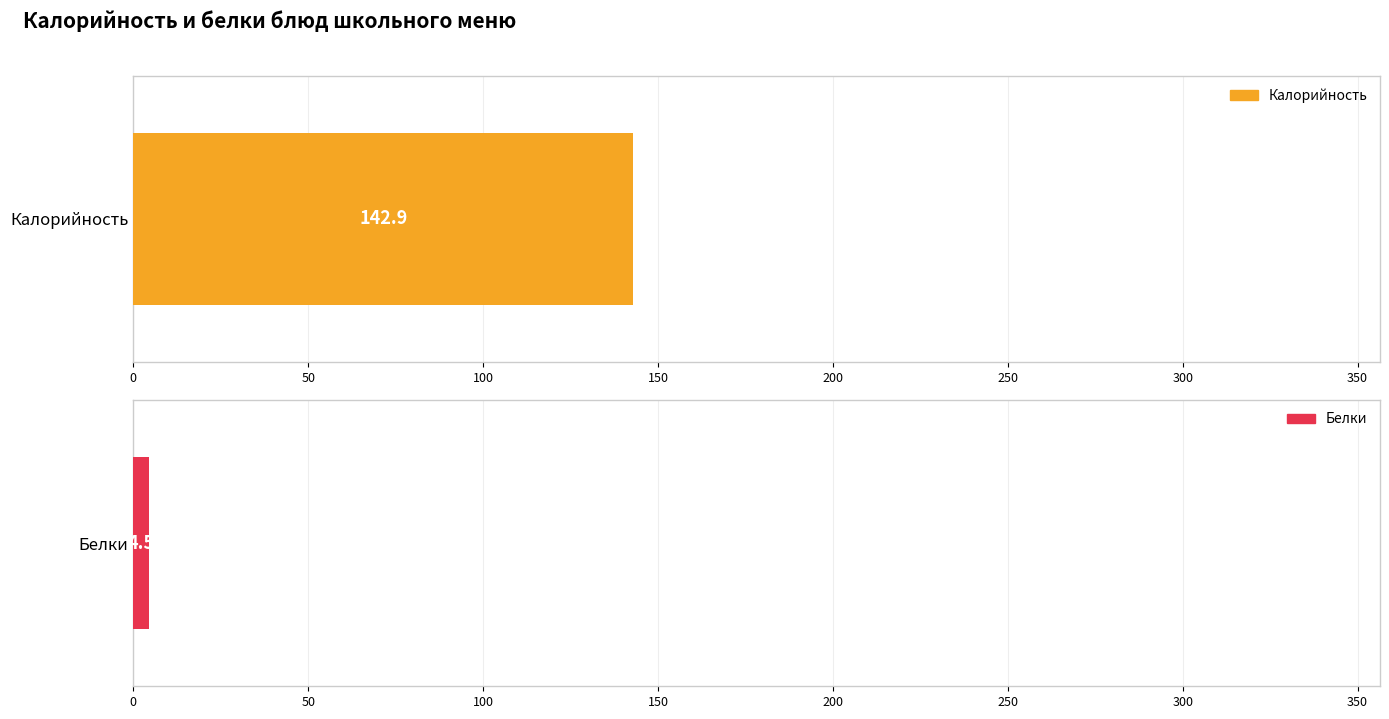

Which series has the widest spread of values?

Калорийность